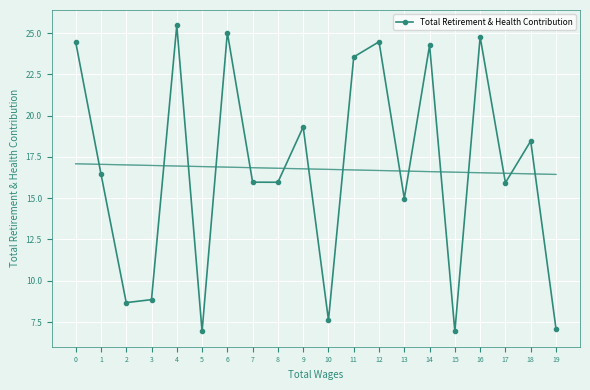

How many interior local peaks (higher than both neighbors) does the data have?

7